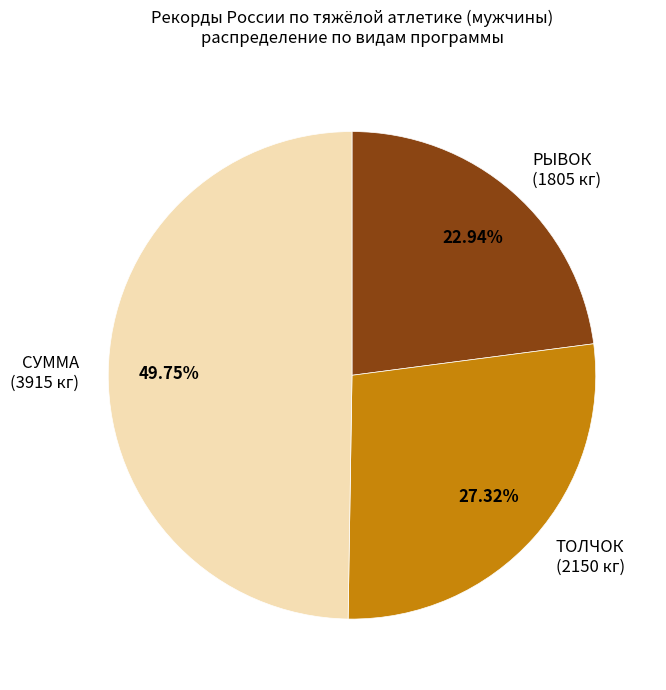

To the nearest percent, what is the average slice percentage?

33%